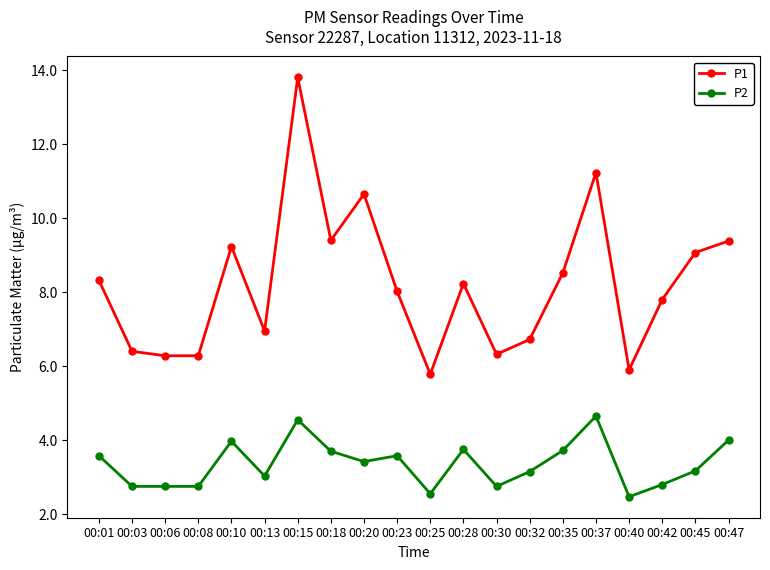

What is the difference between the highest and lowest values at 00:01?

4.7